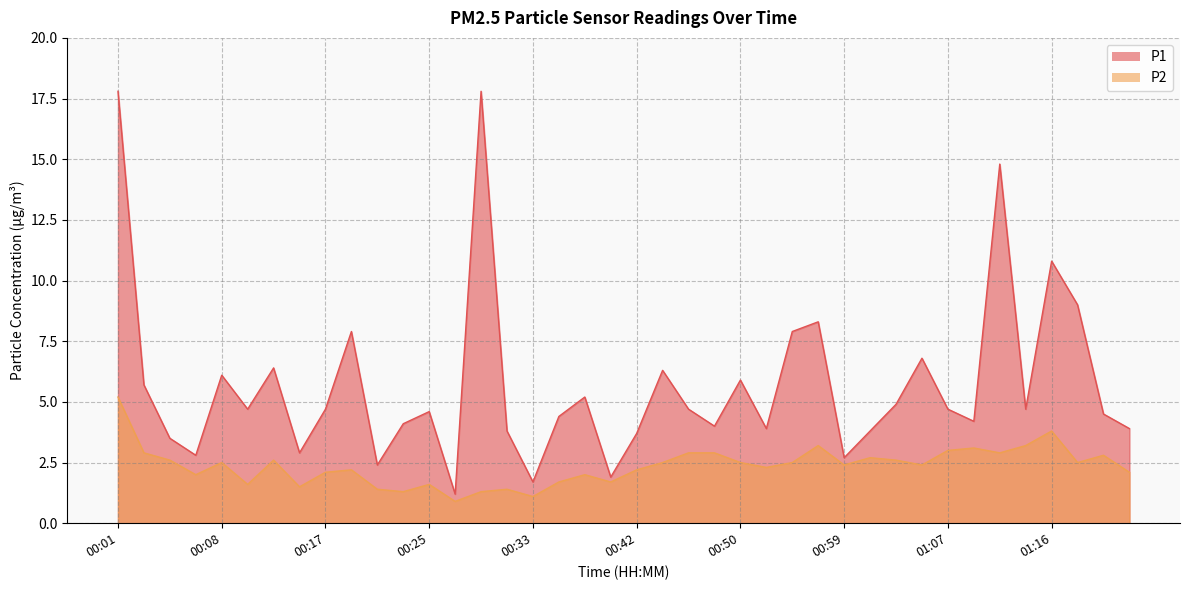

Which series has the largest total across all categories?

P1